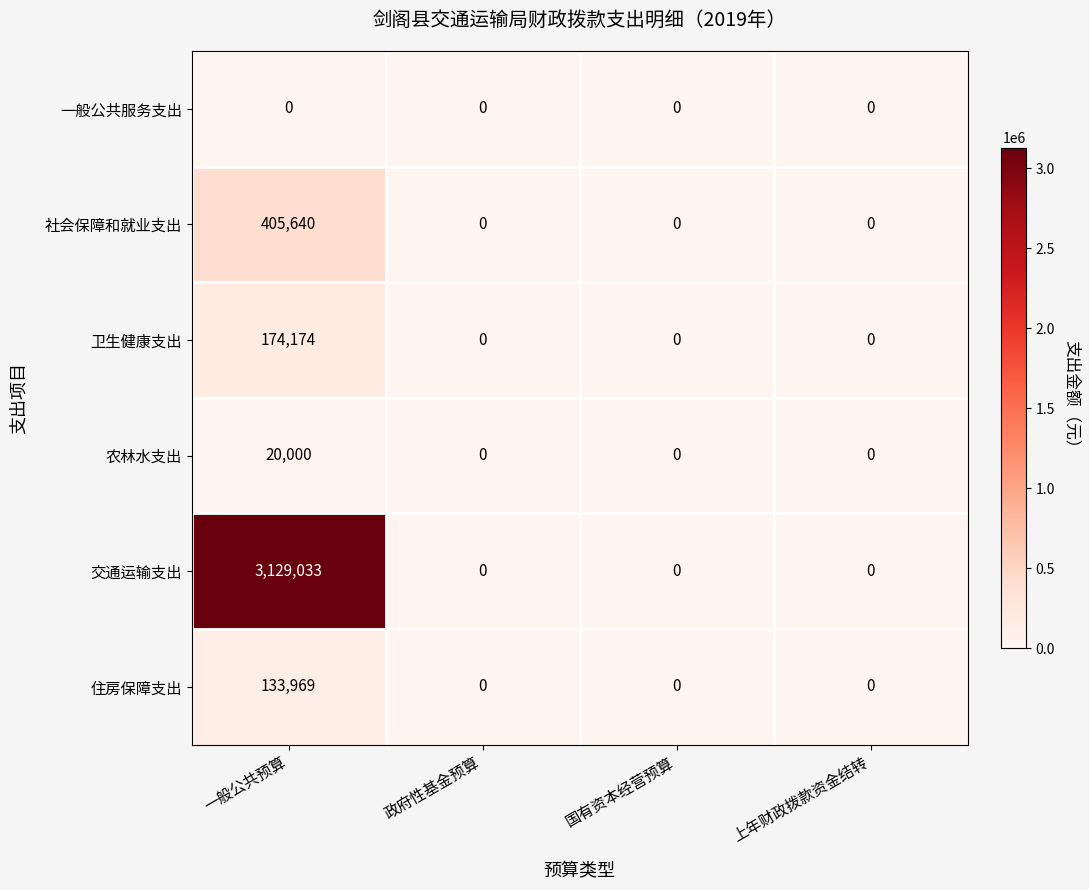

What is the difference between the maximum and second lowest values in the 住房保障支出 series?

133969